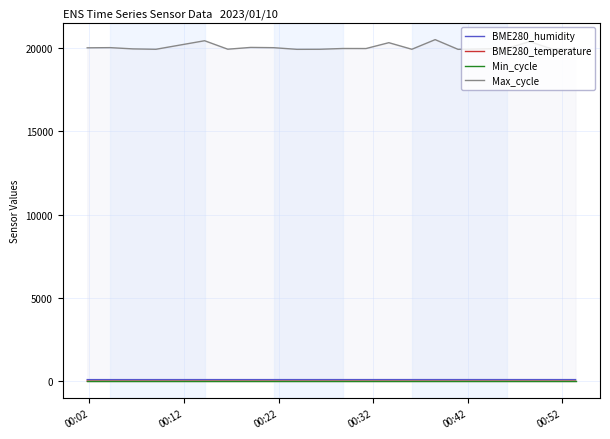

Reading right to left, list all the values displayed in this chart.

BME280_humidity: 97.2	97.3	97.5	97.4	97.5	97.3	97.2	97.4	97.1	97.0	96.9	96.8	96.5	96.8	96.9	96.8	96.4	96.1	96.1	96.2
BME280_temperature: 4.1	4.1	4.2	4.2	4.2	4.2	4.3	4.3	4.3	4.3	4.4	4.4	4.5	4.6	4.6	4.6	4.6	4.6	4.6	4.7
Min_cycle: 28.0	28.0	28.0	28.0	28.0	28.0	28.0	28.0	28.0	28.0	28.0	28.0	28.0	28.0	28.0	28.0	28.0	28.0	28.0	28.0
Max_cycle: 19924.0	19923.0	20380.0	19971.0	19916.0	20498.0	19920.0	20315.0	19963.0	19966.0	19920.0	19916.0	20015.0	20030.0	19924.0	20432.0	19919.0	19942.0	20018.0	20007.0